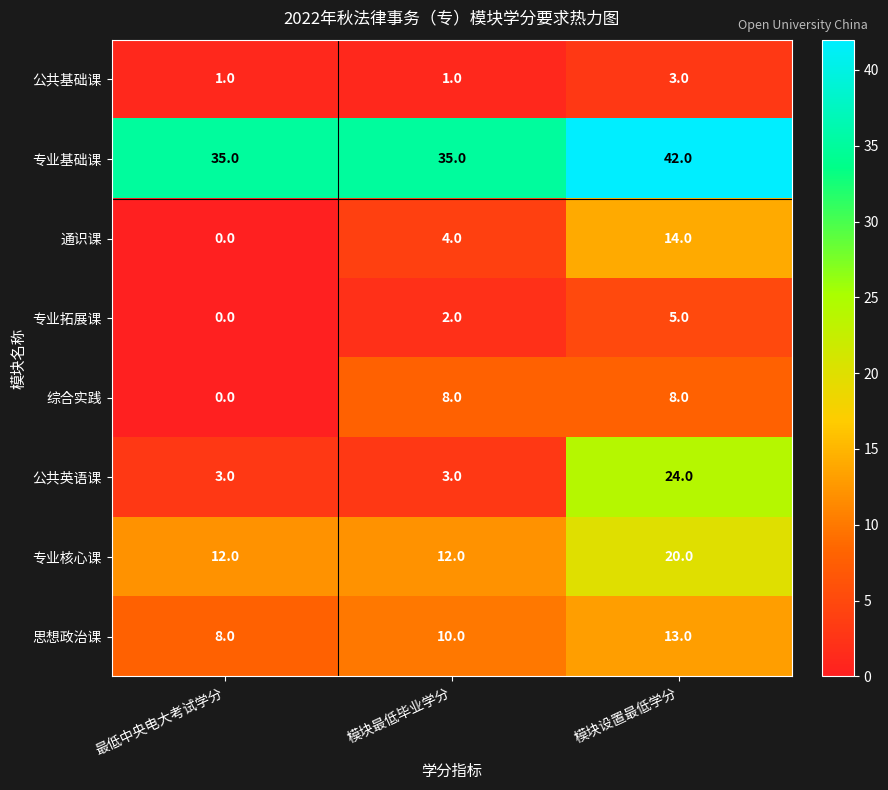

Reading left to right, transcribe all the data shown in this chart.

公共基础课: 最低中央电大考试学分=1	模块最低毕业学分=1	模块设置最低学分=3
专业基础课: 最低中央电大考试学分=35	模块最低毕业学分=35	模块设置最低学分=42
通识课: 最低中央电大考试学分=0	模块最低毕业学分=4	模块设置最低学分=14
专业拓展课: 最低中央电大考试学分=0	模块最低毕业学分=2	模块设置最低学分=5
综合实践: 最低中央电大考试学分=0	模块最低毕业学分=8	模块设置最低学分=8
公共英语课: 最低中央电大考试学分=3	模块最低毕业学分=3	模块设置最低学分=24
专业核心课: 最低中央电大考试学分=12	模块最低毕业学分=12	模块设置最低学分=20
思想政治课: 最低中央电大考试学分=8	模块最低毕业学分=10	模块设置最低学分=13